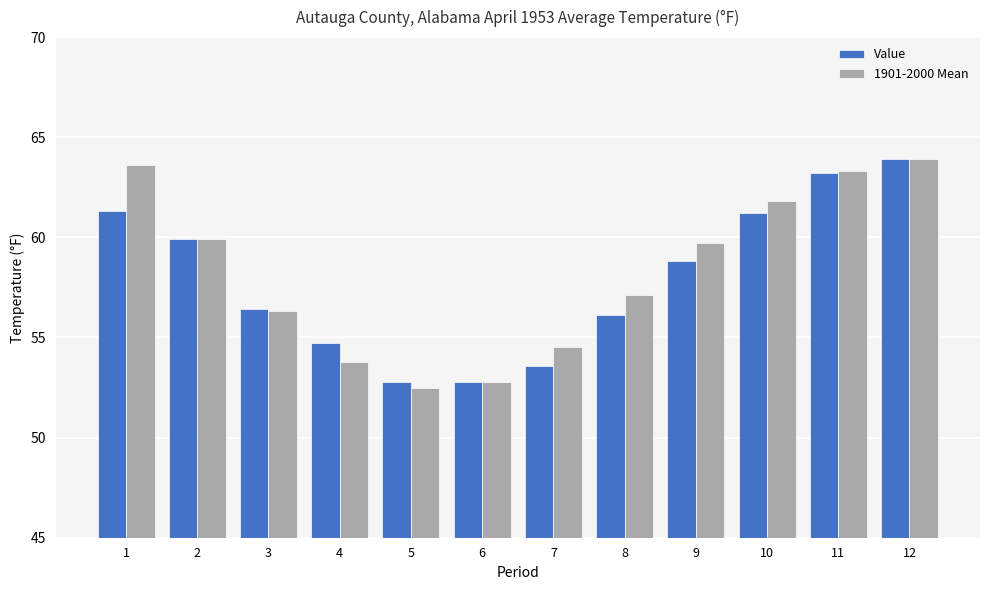

Where does the Value series first go above 58?

1